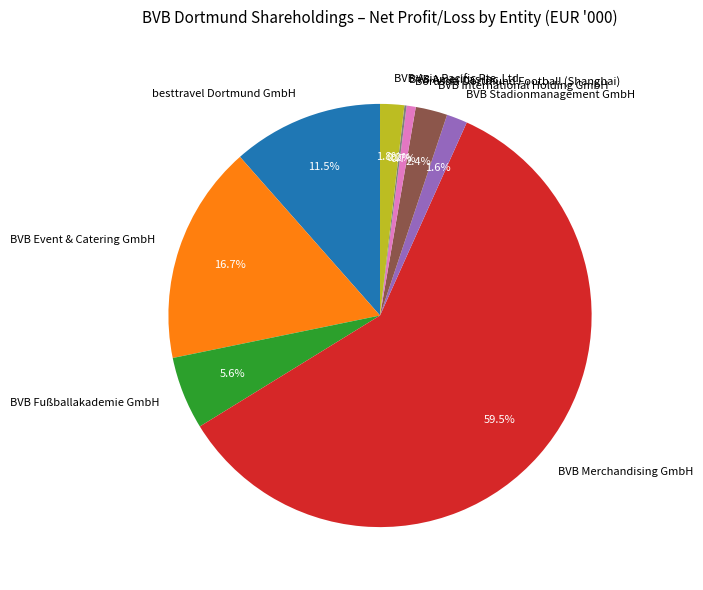

Between BVB Merchandising GmbH and Borussia Dortmund Football (Shanghai), which is larger?

BVB Merchandising GmbH